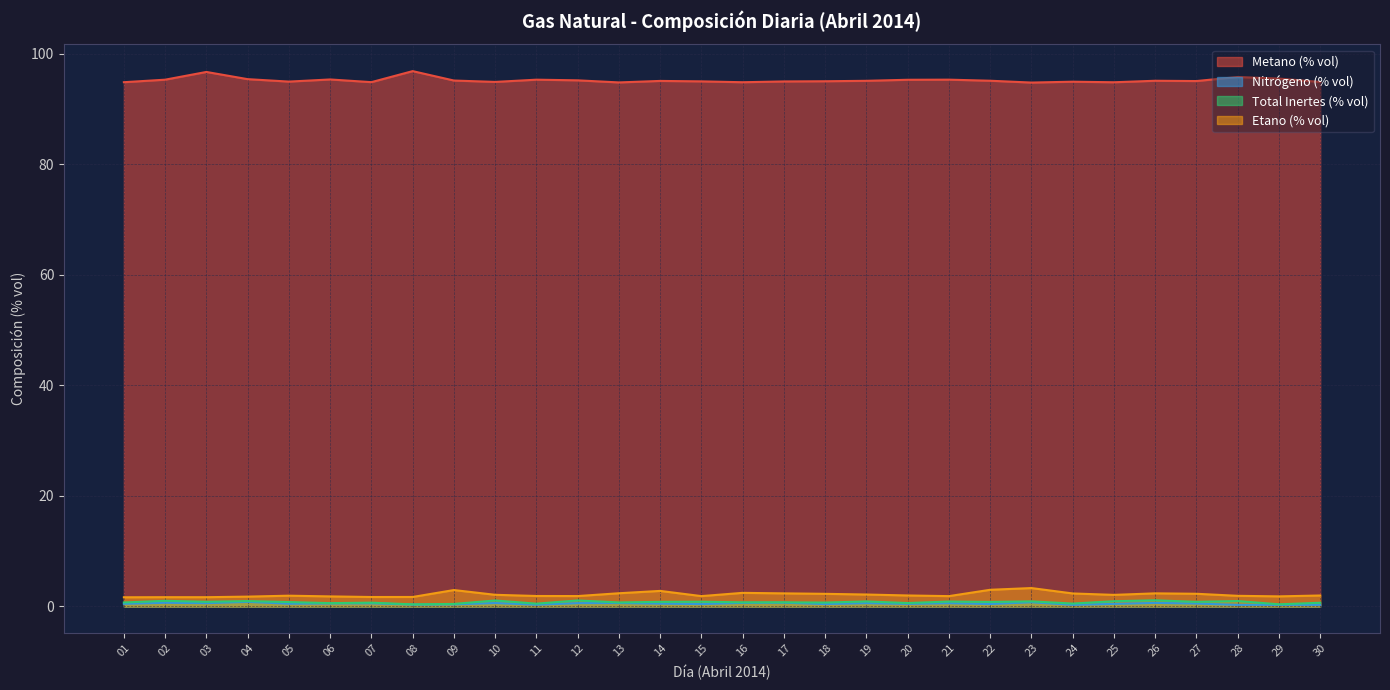

True or false: Etano (% vol) has a value of 3.3 at 23.

True